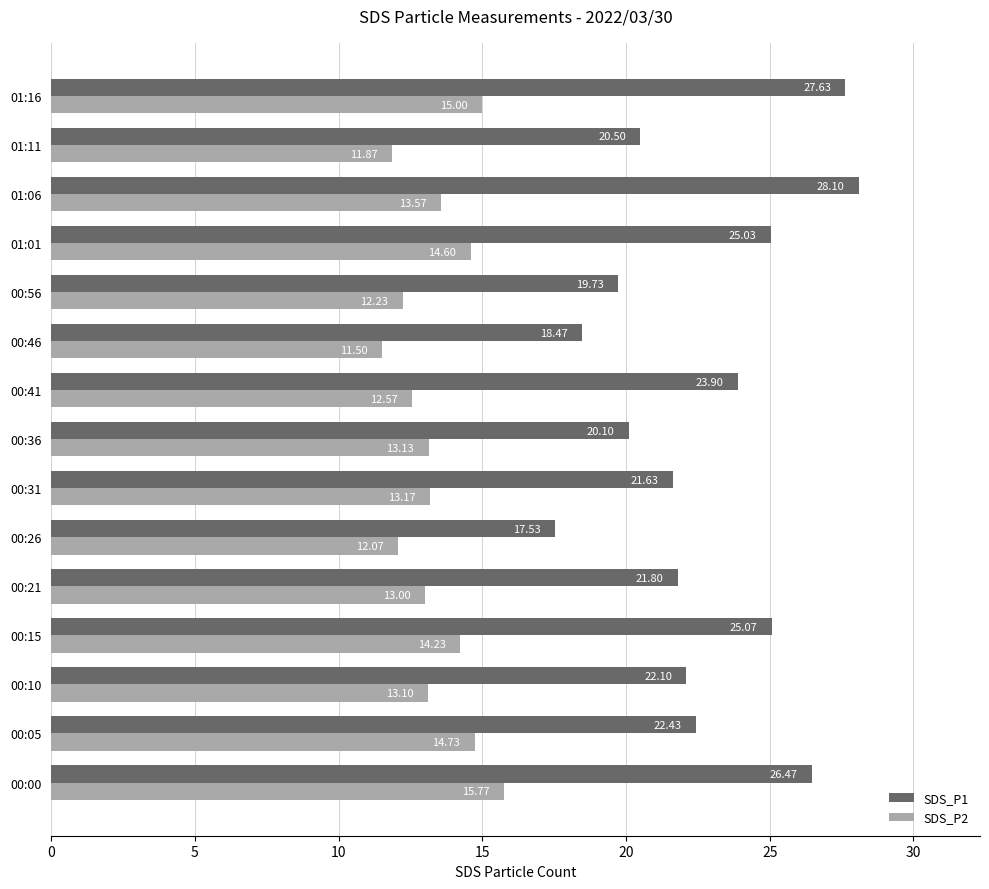

How many distinct data groups are displayed?

2